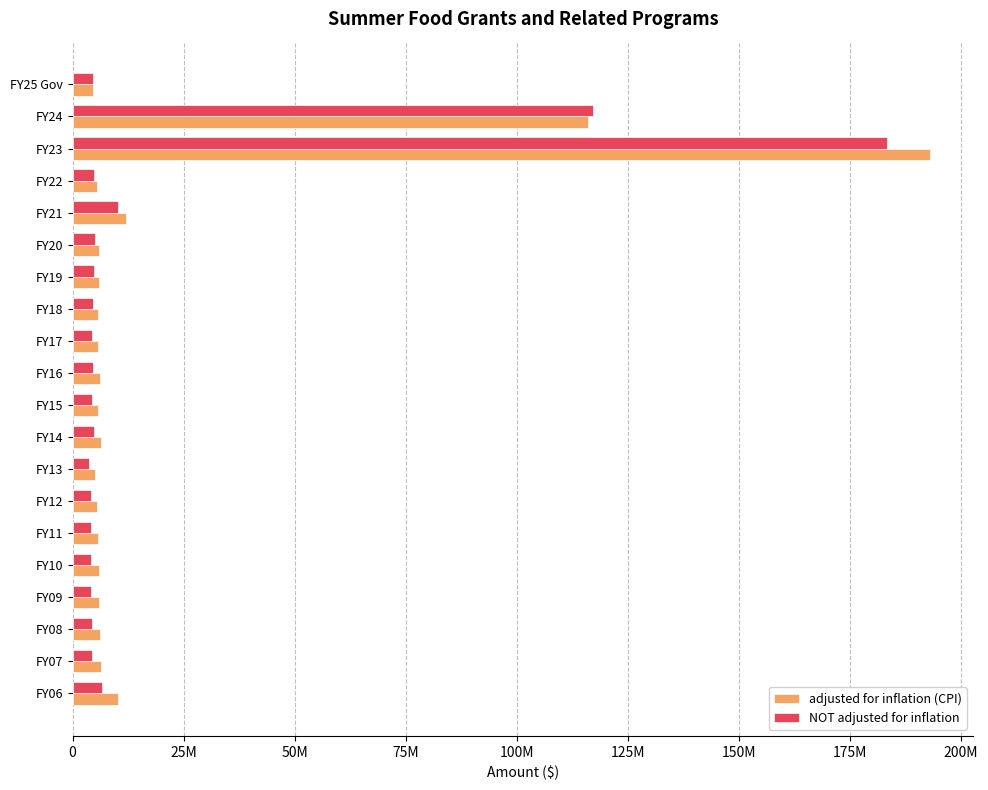

What are all the series names shown in the legend?

adjusted for inflation (CPI), NOT adjusted for inflation